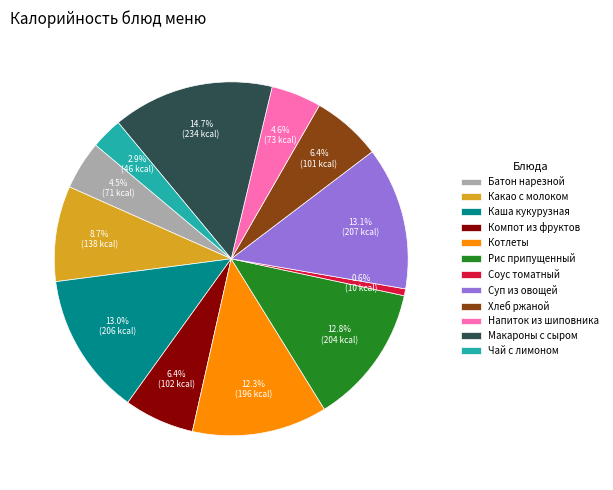

Is there any slice that represents more than half of the pie?

No